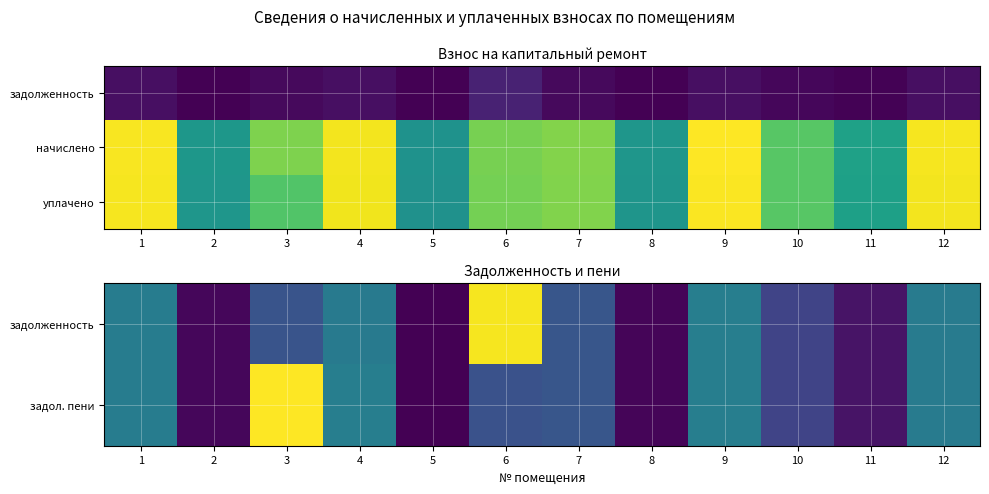

Is it true that уплачено equals 5322.5 at 8?

False